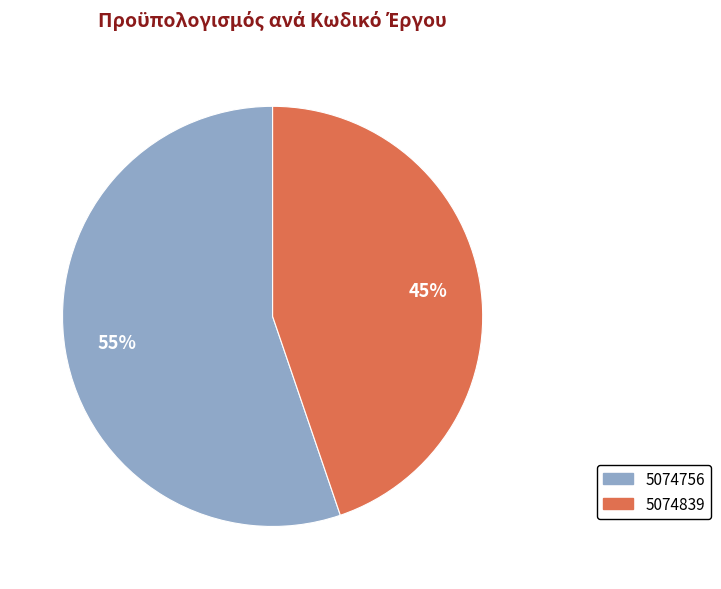

Which slice is the smallest?

5074839